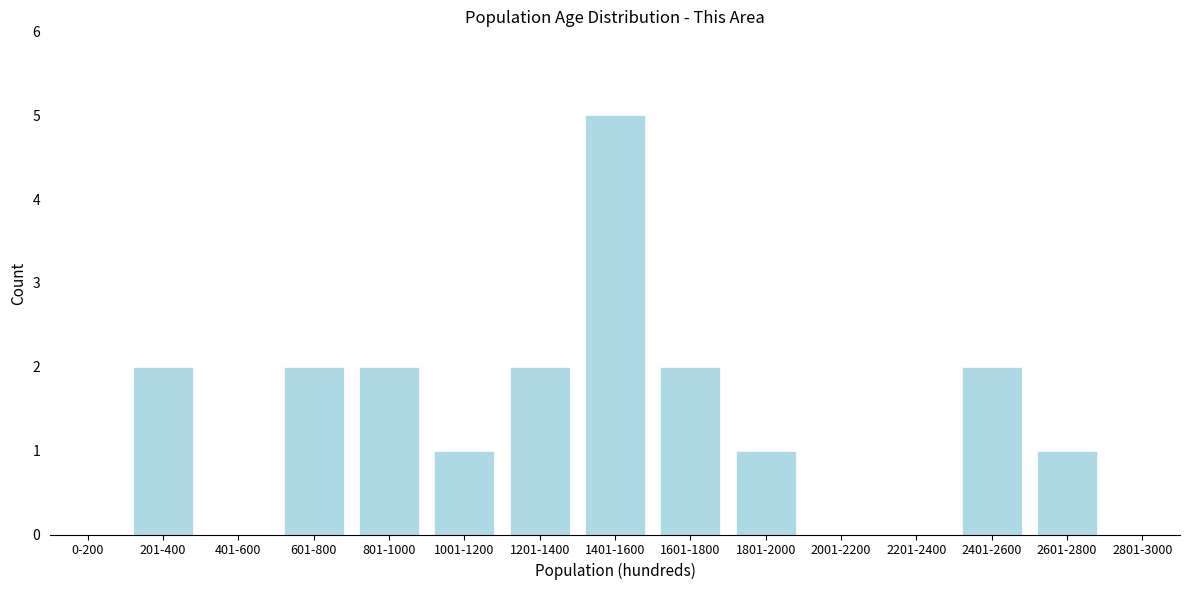

Reading right to left, extract all data points from this chart.

2801-3000=0	2601-2800=1	2401-2600=2	2201-2400=0	2001-2200=0	1801-2000=1	1601-1800=2	1401-1600=5	1201-1400=2	1001-1200=1	801-1000=2	601-800=2	401-600=0	201-400=2	0-200=0